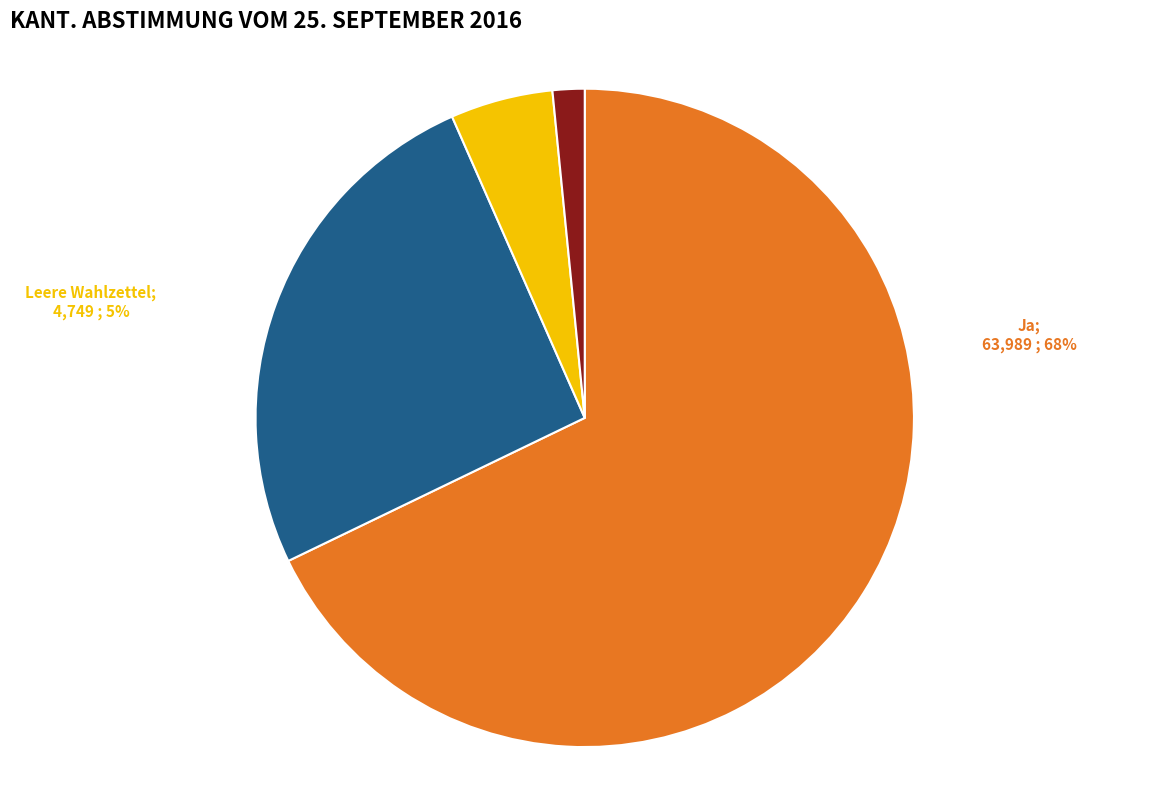

Is there any slice that represents more than half of the pie?

Yes